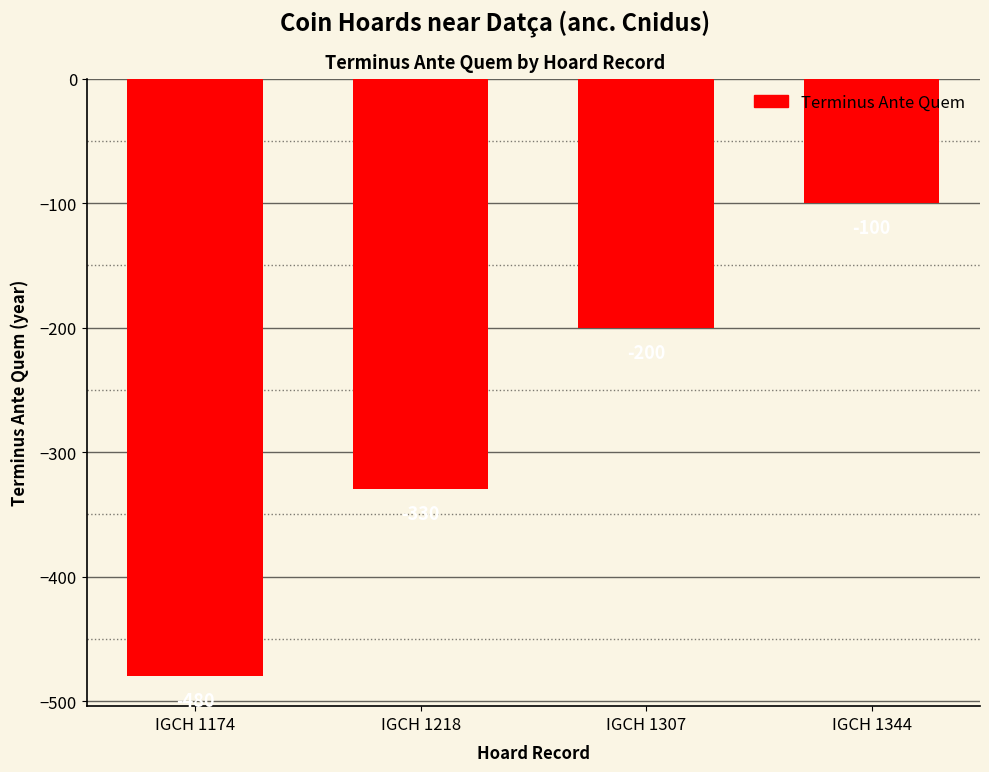

How many bars are there in total?

4